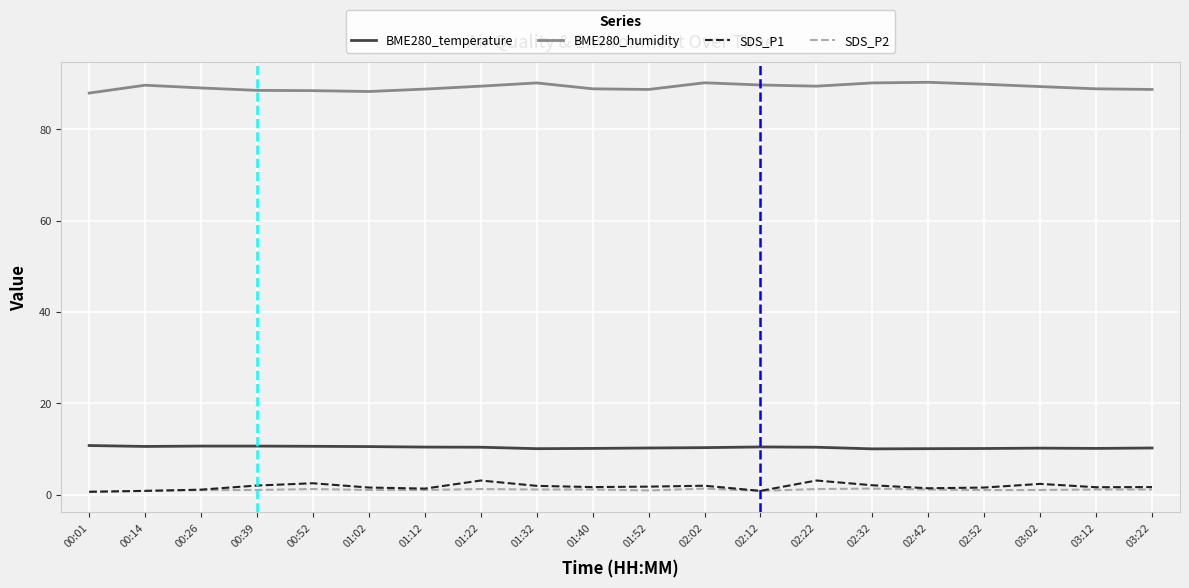

Which series has the largest total across all categories?

BME280_humidity